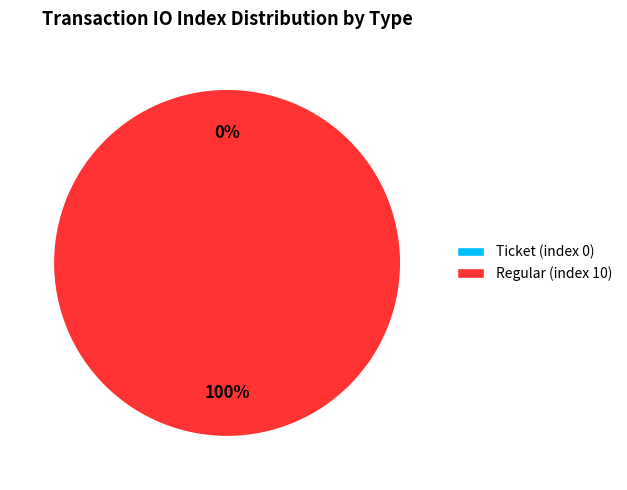

Does Ticket (index 0) represent more than half of the total?

No